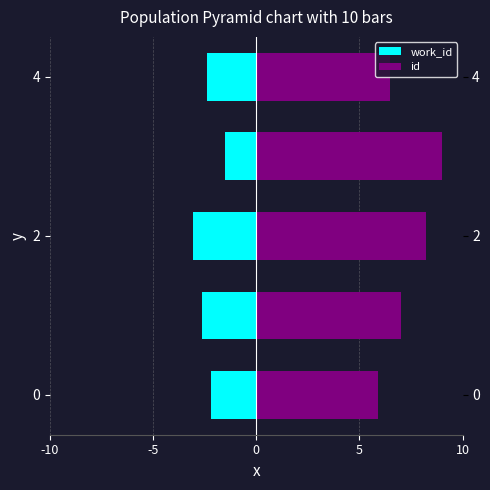

Count the number of categories in the chart.

5